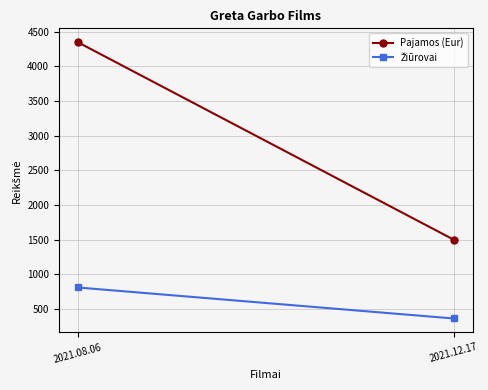

What is the average value of the Žiūrovai series?

588